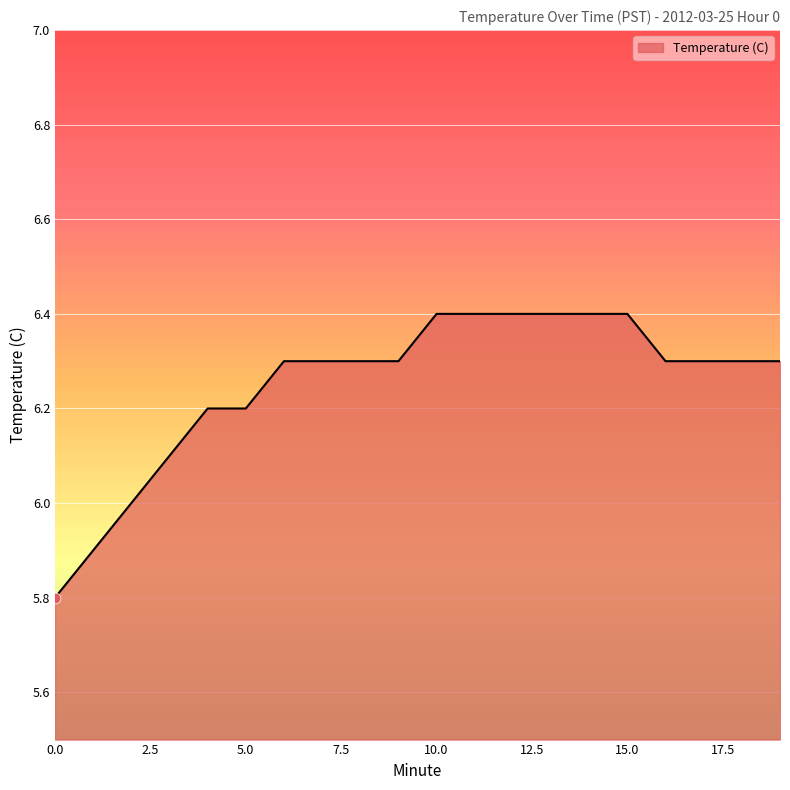

What is the difference between the maximum and minimum values?

0.6